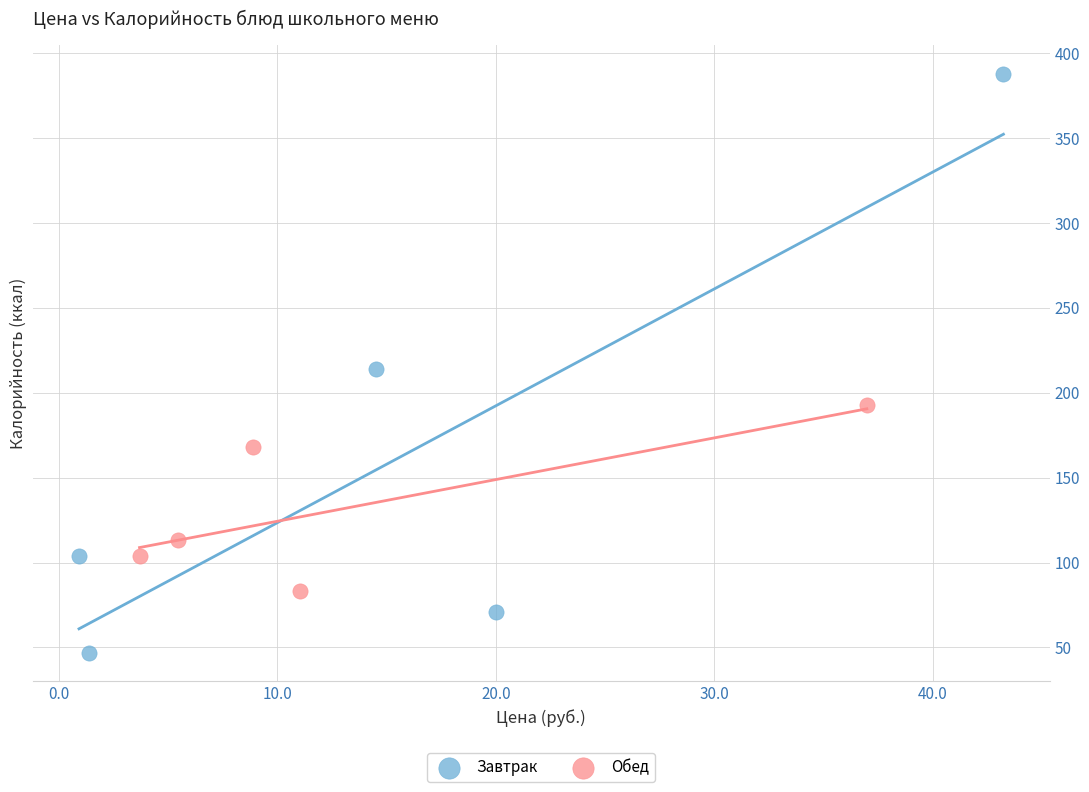

What are all the series names shown in the legend?

Завтрак, Обед